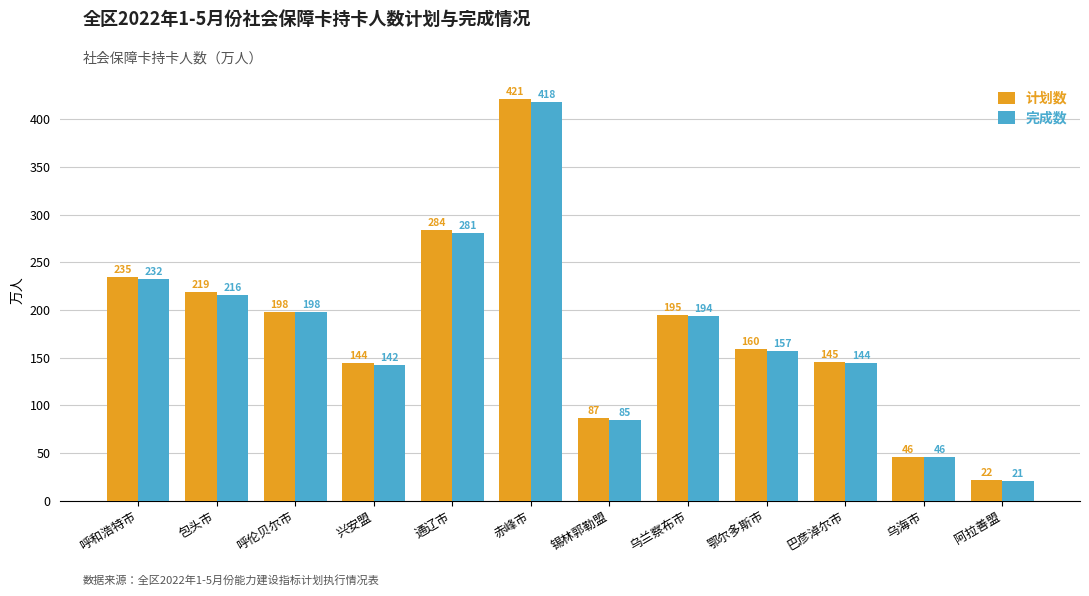

Rank the series by their maximum value, from highest to lowest.

计划数, 完成数